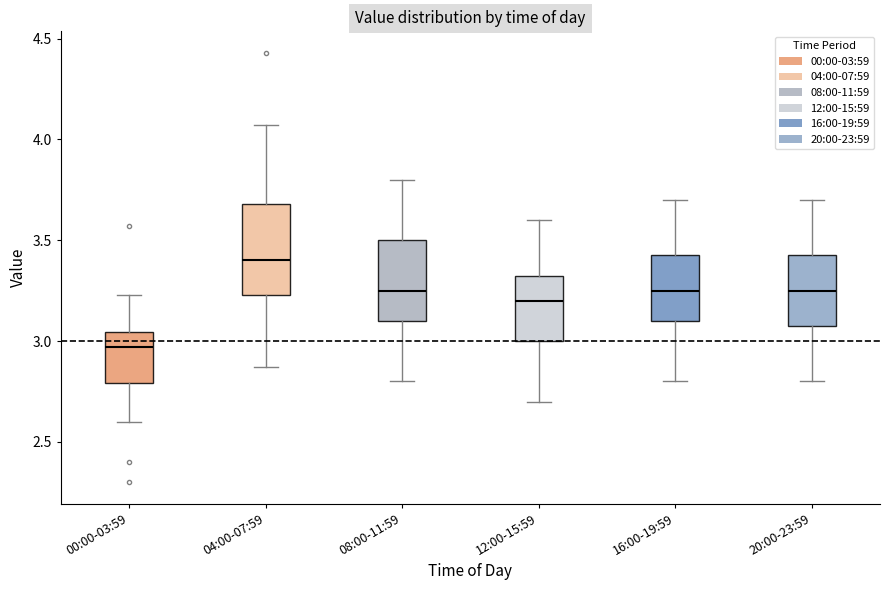

Where does the lower whisker of the box for 08:00-11:59 end on the y-axis? The values are not printed on the chart, so give them approximately, as read against the axis.

2.80